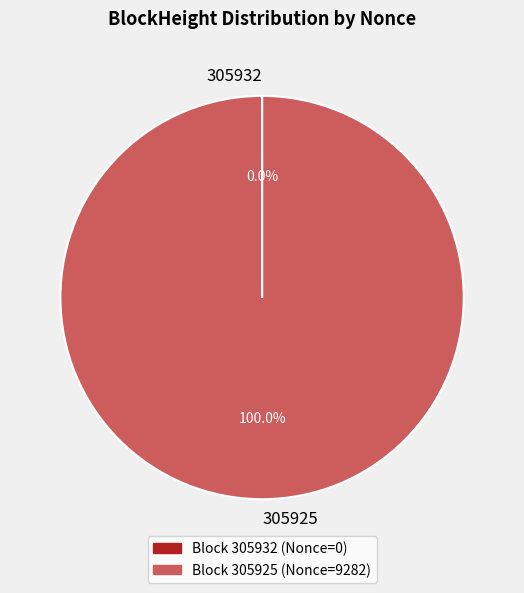

Which slice represents more than half of the pie?

305925